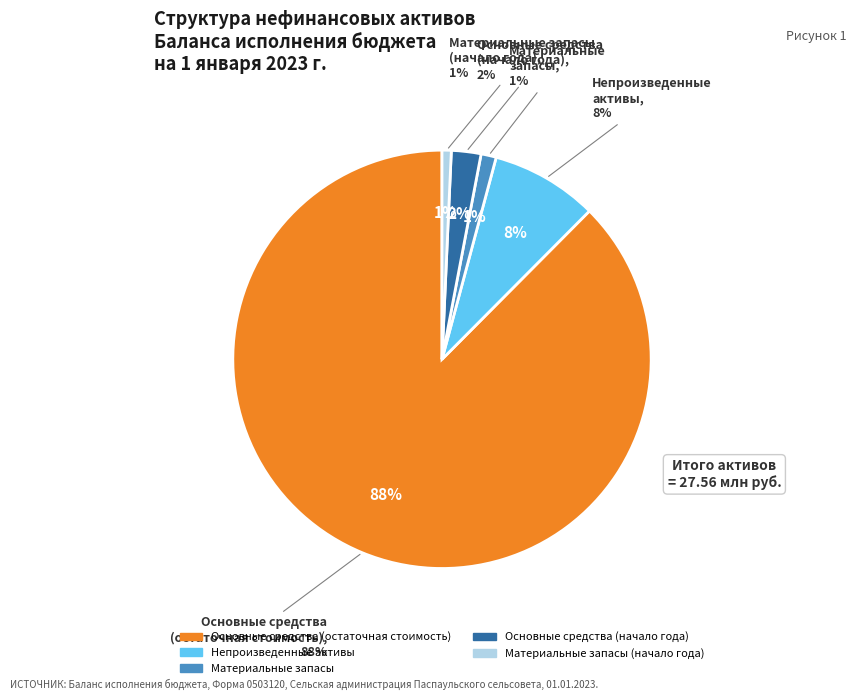

To the nearest percent, what percentage of the pie is Материальные
запасы?

1%